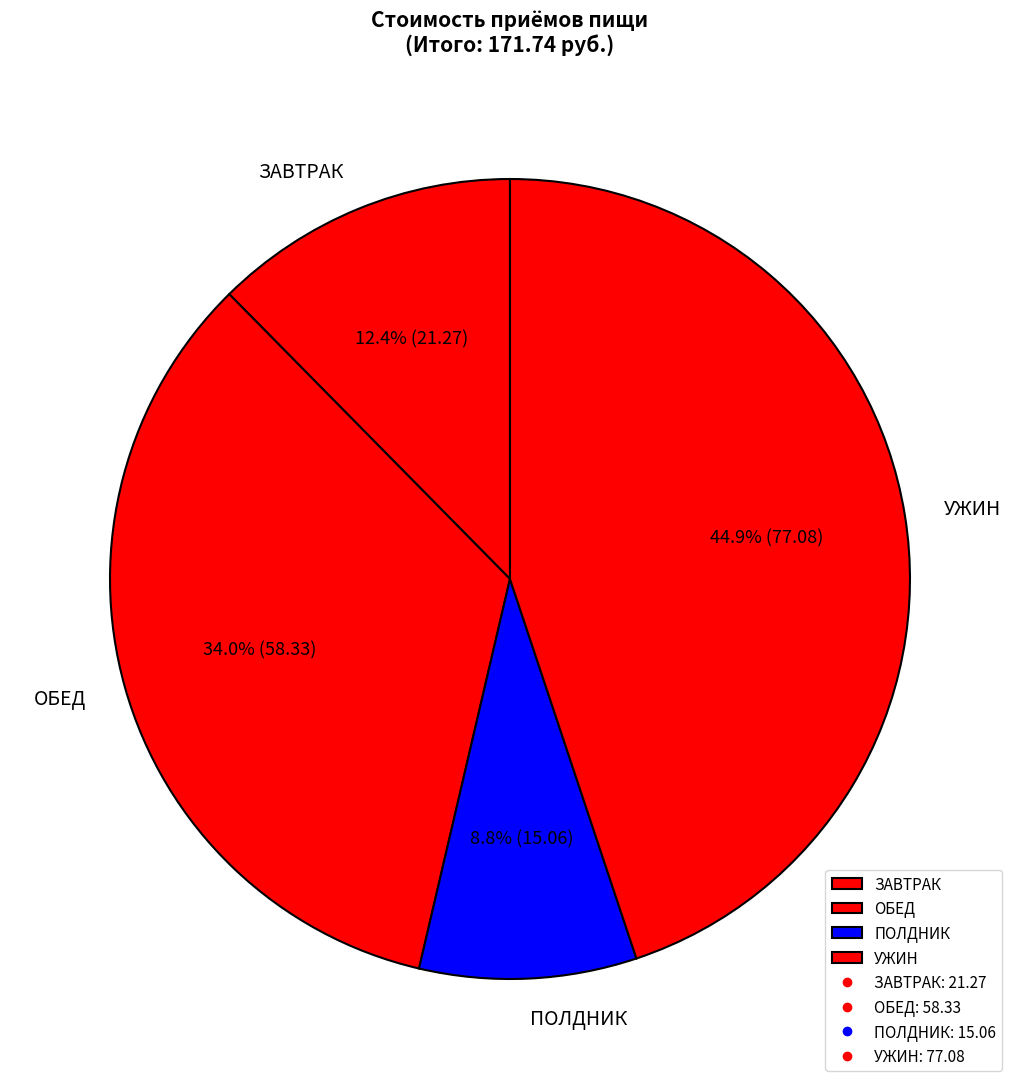

Which category has the smallest portion of the pie?

ПОЛДНИК